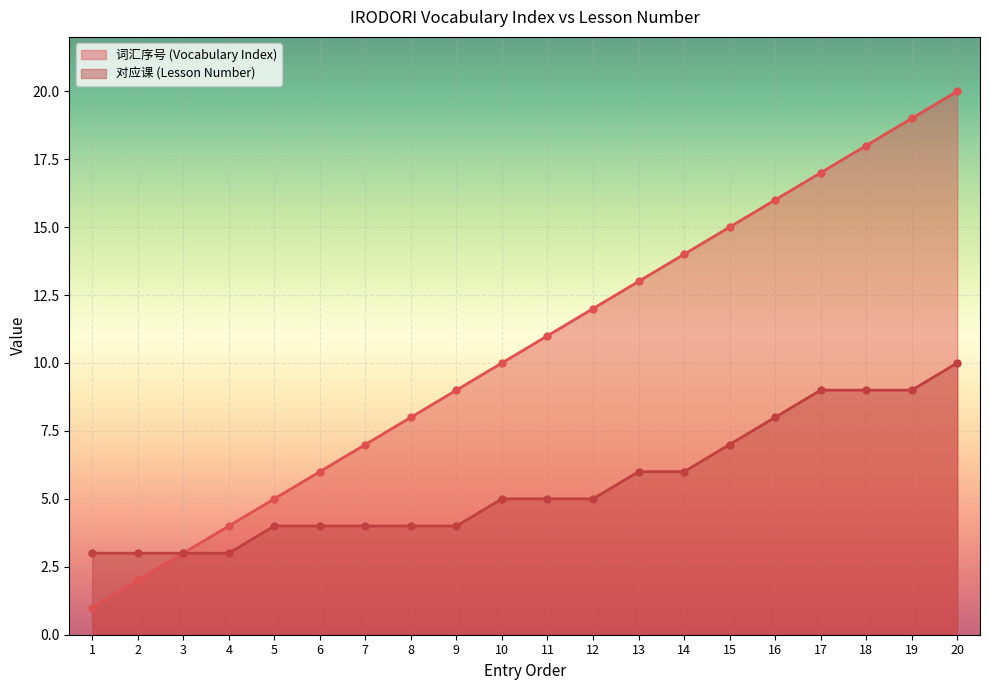

How many values in the 词汇序号 (Vocabulary Index) series are below 11?

10